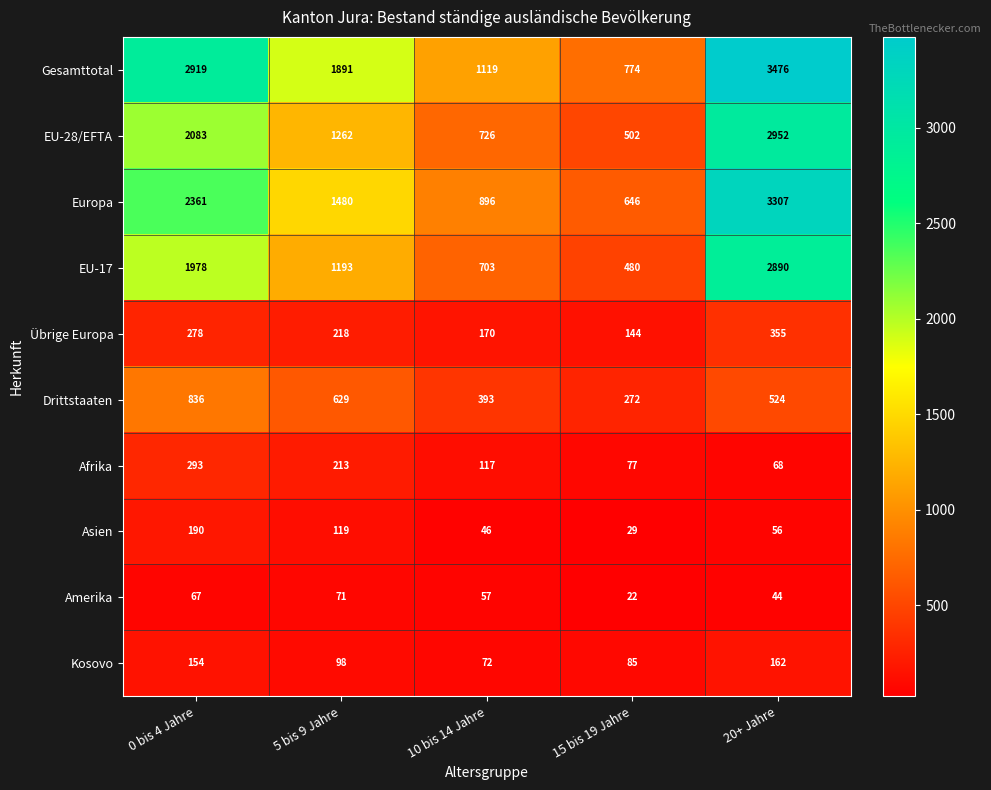

Between 10 bis 14 Jahre and 15 bis 19 Jahre, which series saw the biggest shift?

Gesamttotal